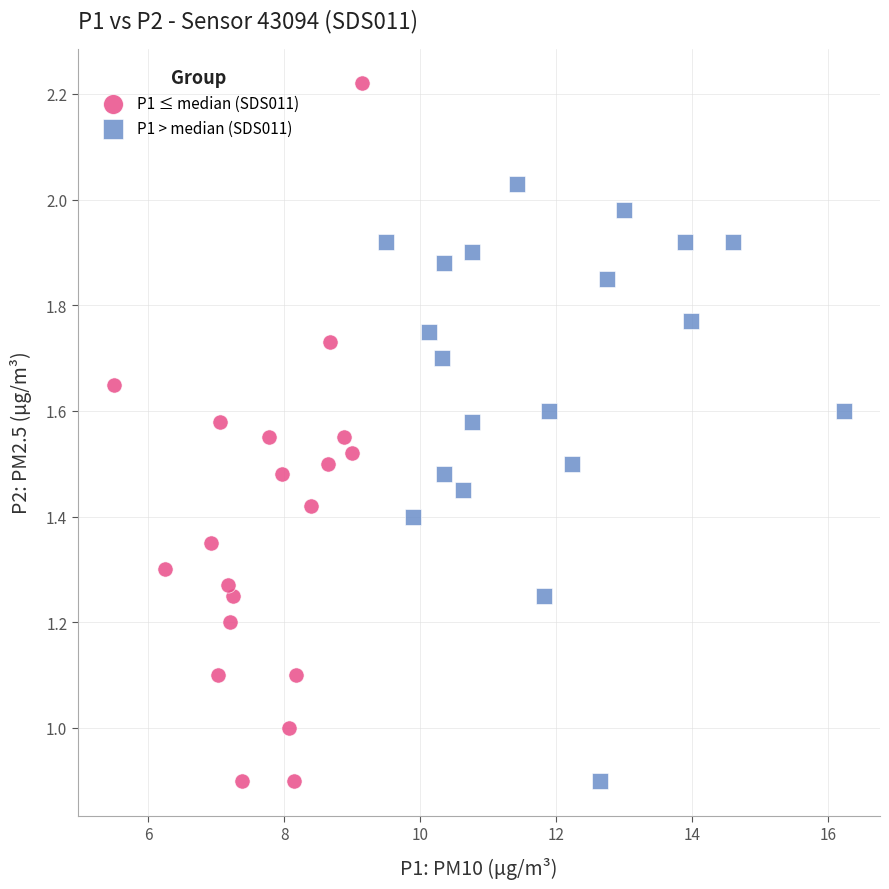

What are all the series names shown in the legend?

P1 ≤ median (SDS011), P1 > median (SDS011)